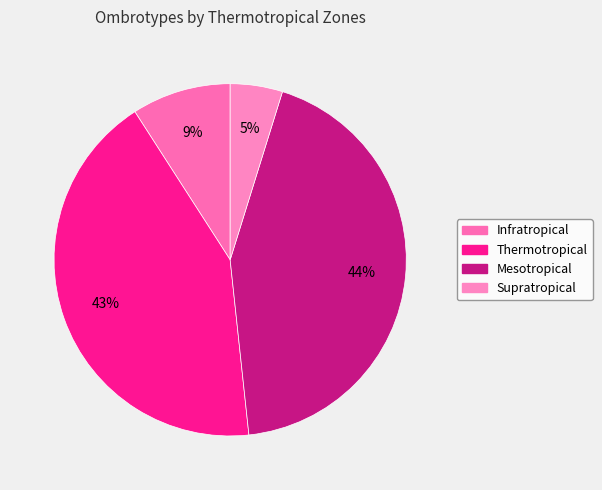

Is Supratropical the majority of the pie?

No